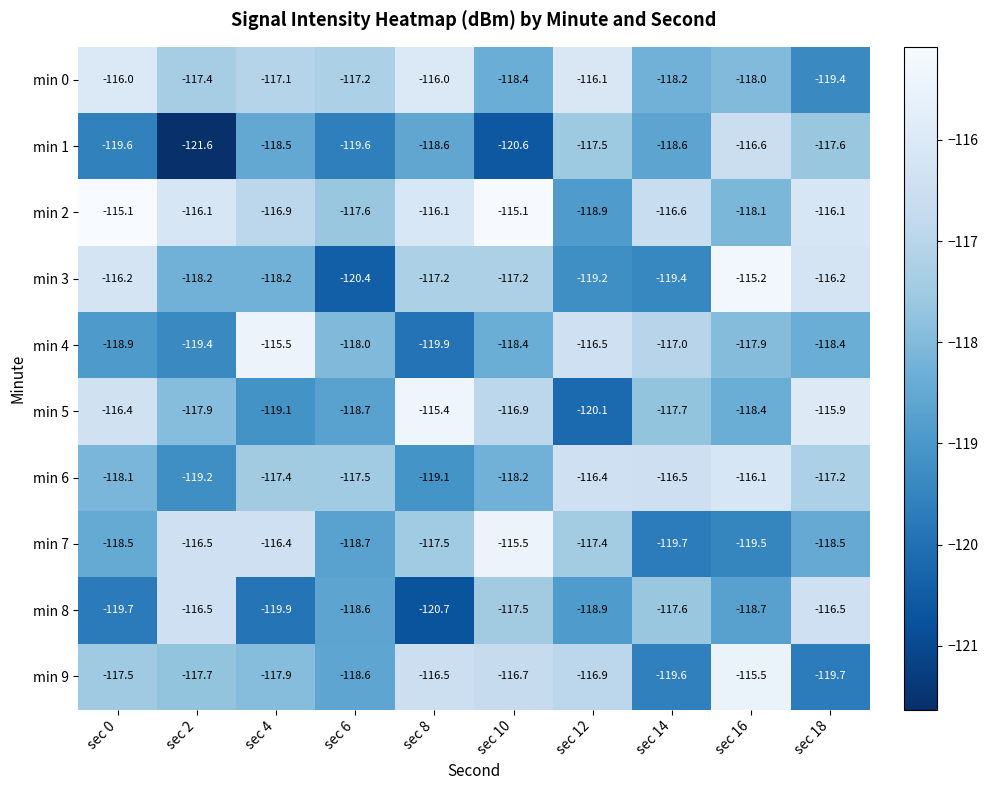

At which label is min 7 closest to -117?

sec 12